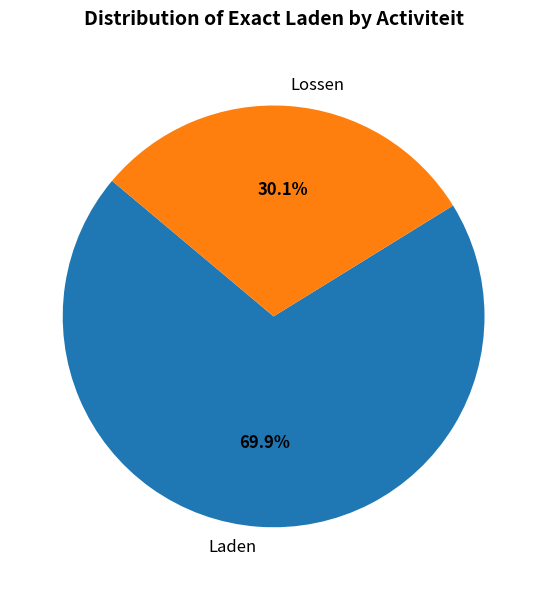

Which category has the biggest portion of the pie?

Laden